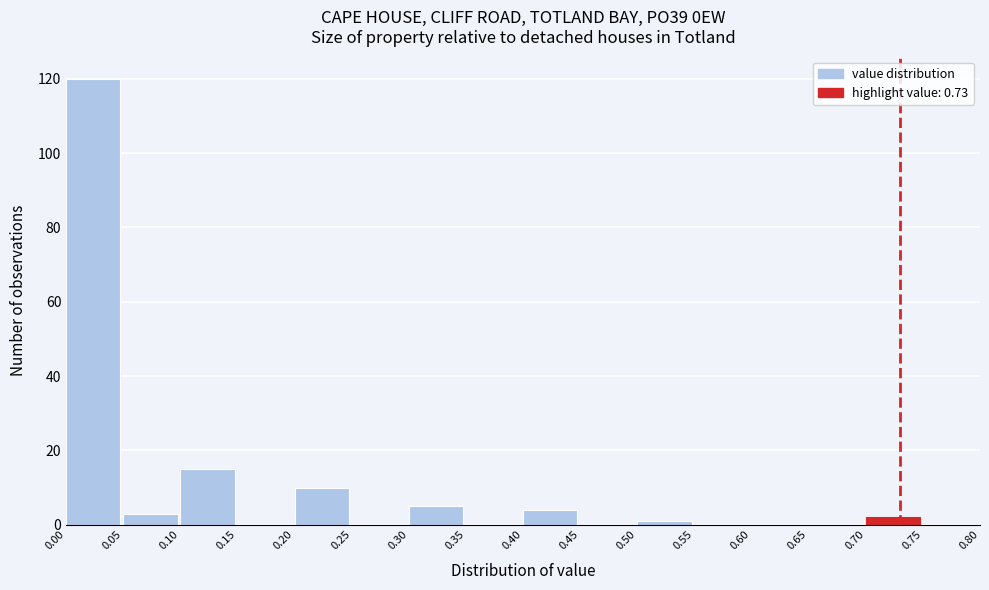

Reading left to right, transcribe this chart: for each bar, give the range it covers on the x-axis and its height. The values are not printed on the chart, so give them approximately, as read against the axis.

0.00 to 0.05: 120
0.05 to 0.10: 4
0.10 to 0.15: 16
0.15 to 0.20: 0
0.20 to 0.25: 10
0.25 to 0.30: 0
0.30 to 0.35: 6
0.35 to 0.40: 0
0.40 to 0.45: 4
0.45 to 0.50: 0
0.50 to 0.55: under 2
0.55 to 0.60: 0
0.60 to 0.65: 0
0.65 to 0.70: 0
0.70 to 0.75: 2
0.75 to 0.80: 0